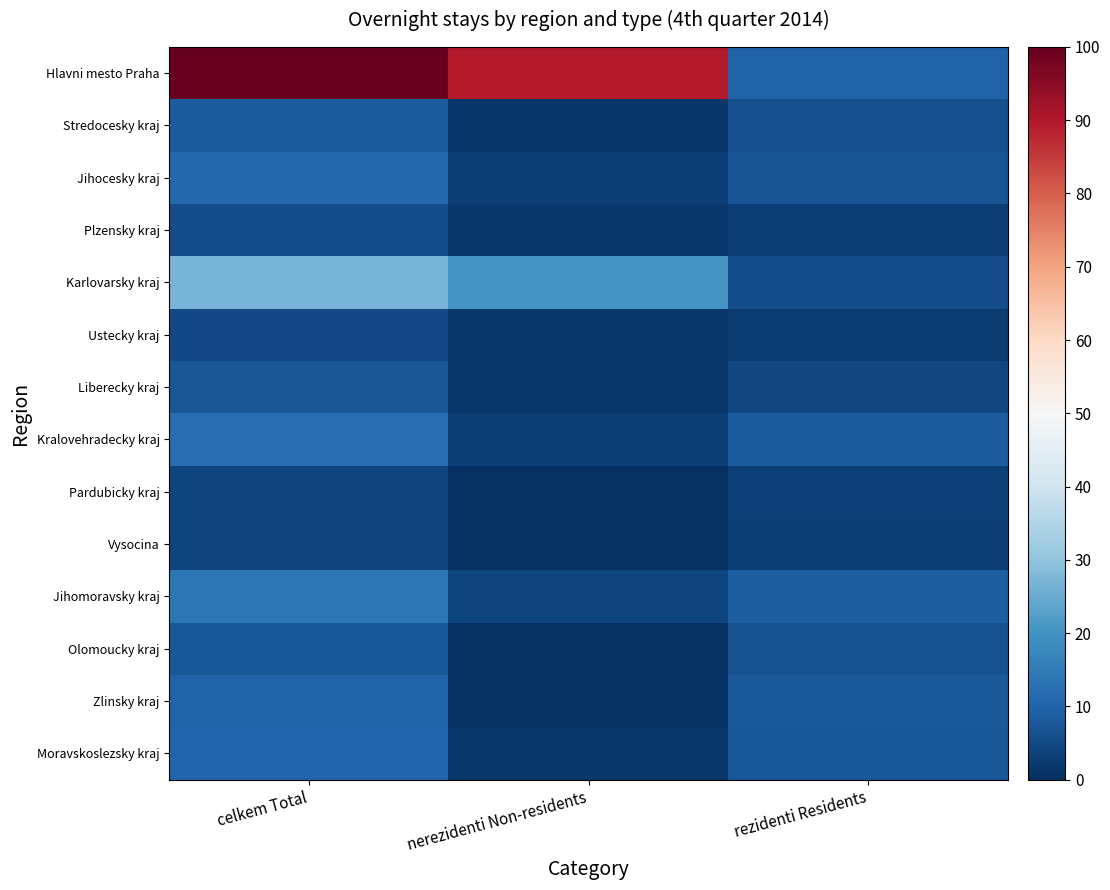

Which series changed the most between celkem Total and rezidenti Residents?

Hlavni mesto Praha